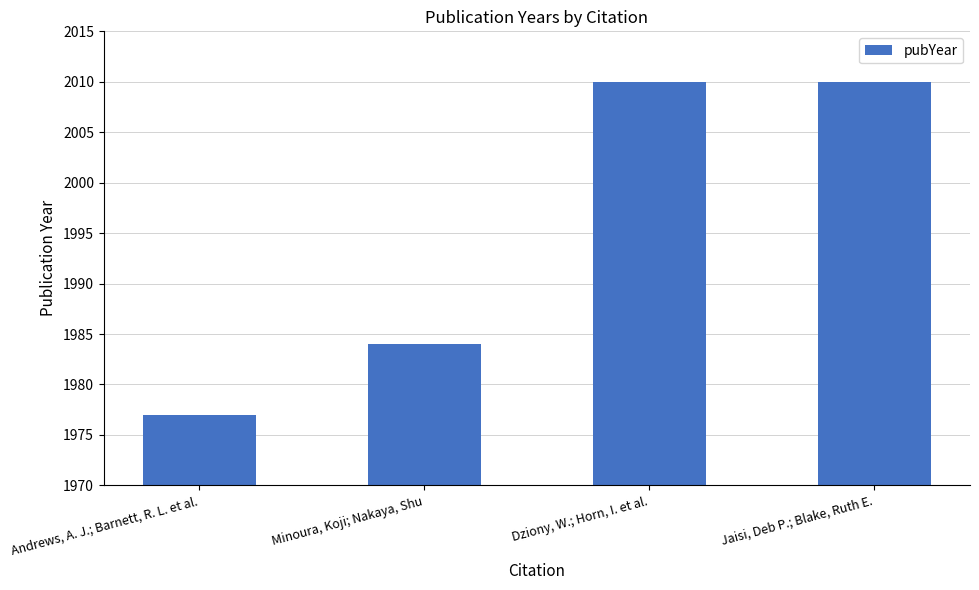

Does the chart contain stacked bars?

No